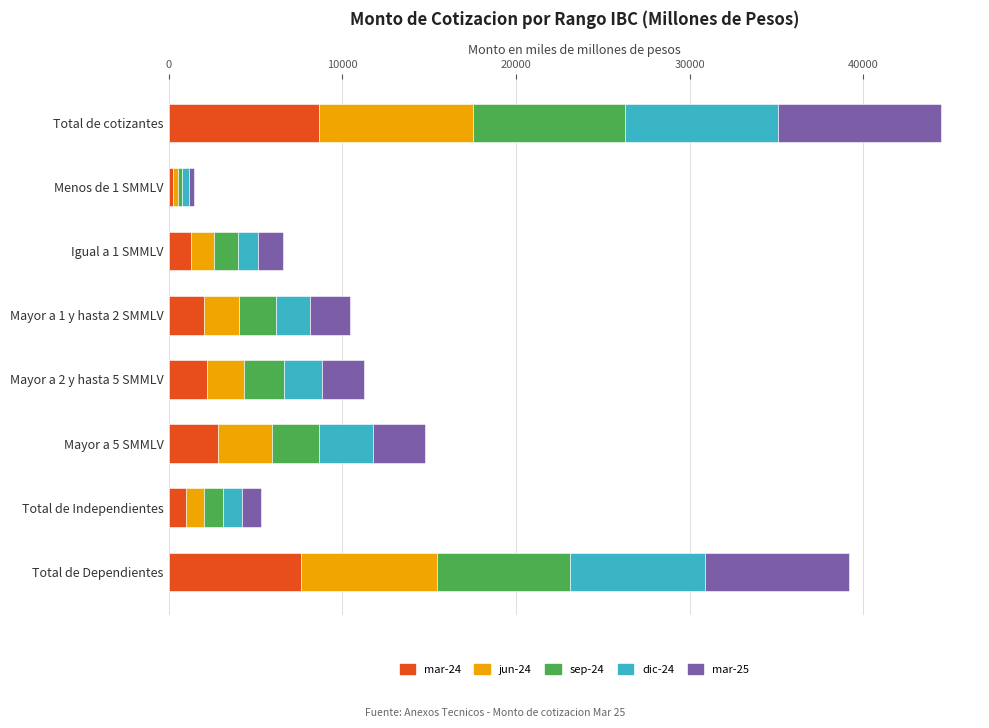

Which category has the highest value in the mar-24 series?

Total de cotizantes